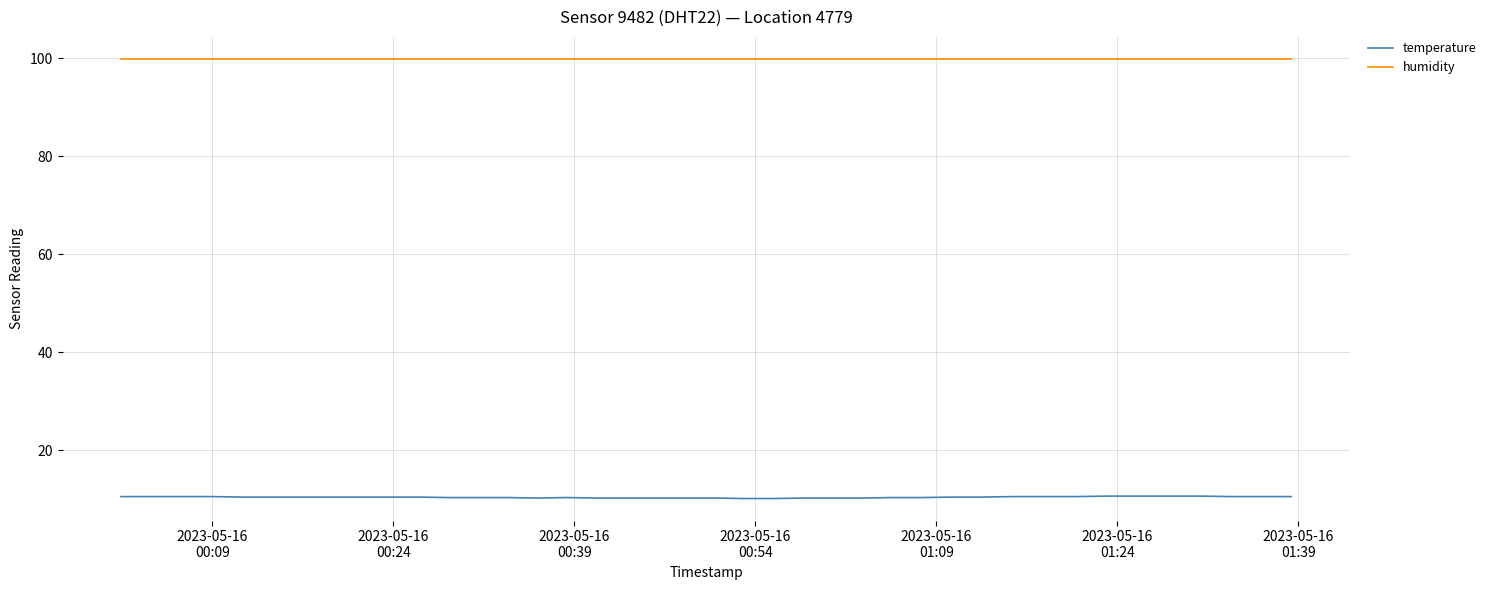

List the series in order of their peak value, highest first.

humidity, temperature